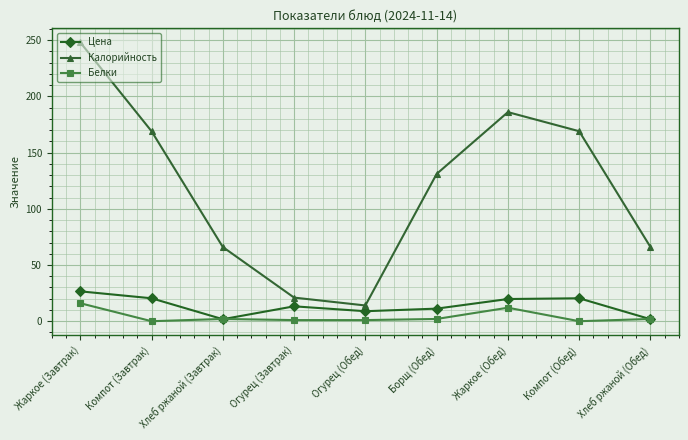

What are all the series names shown in the legend?

Цена, Калорийность, Белки